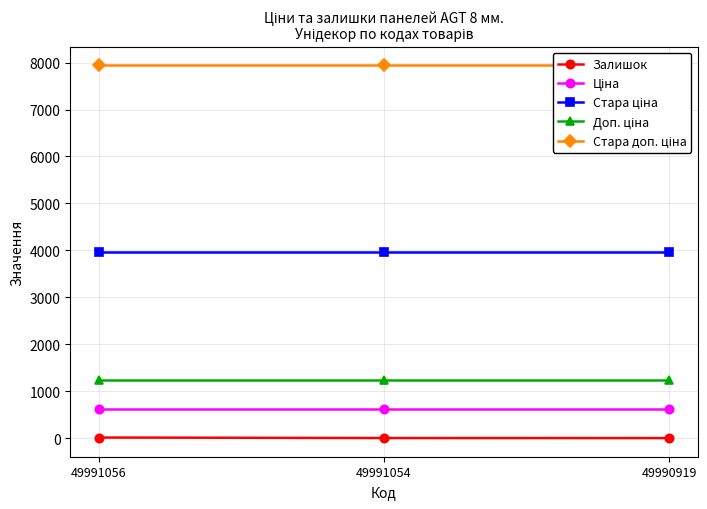

At how many categories does at least one series exceed 4213?

3